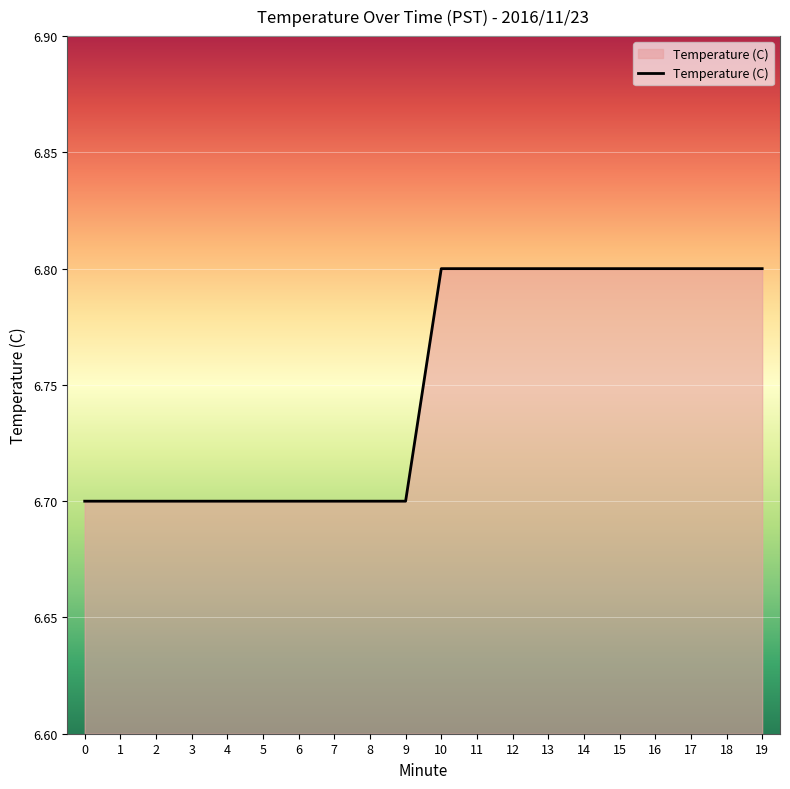

What is the change in value from 8 to 11?

+0.1